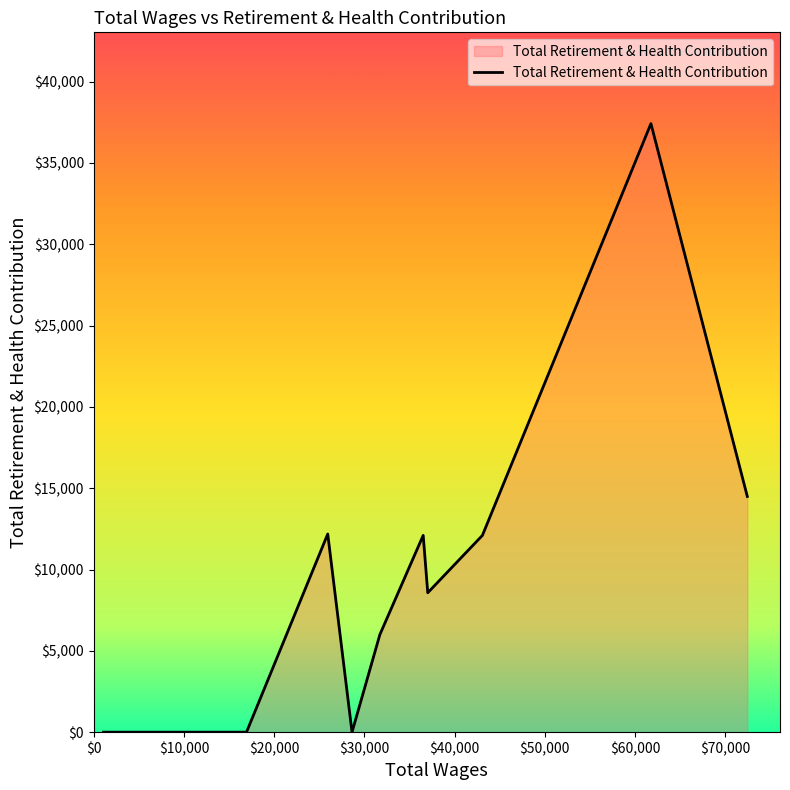

What is the sum of all values?

102860